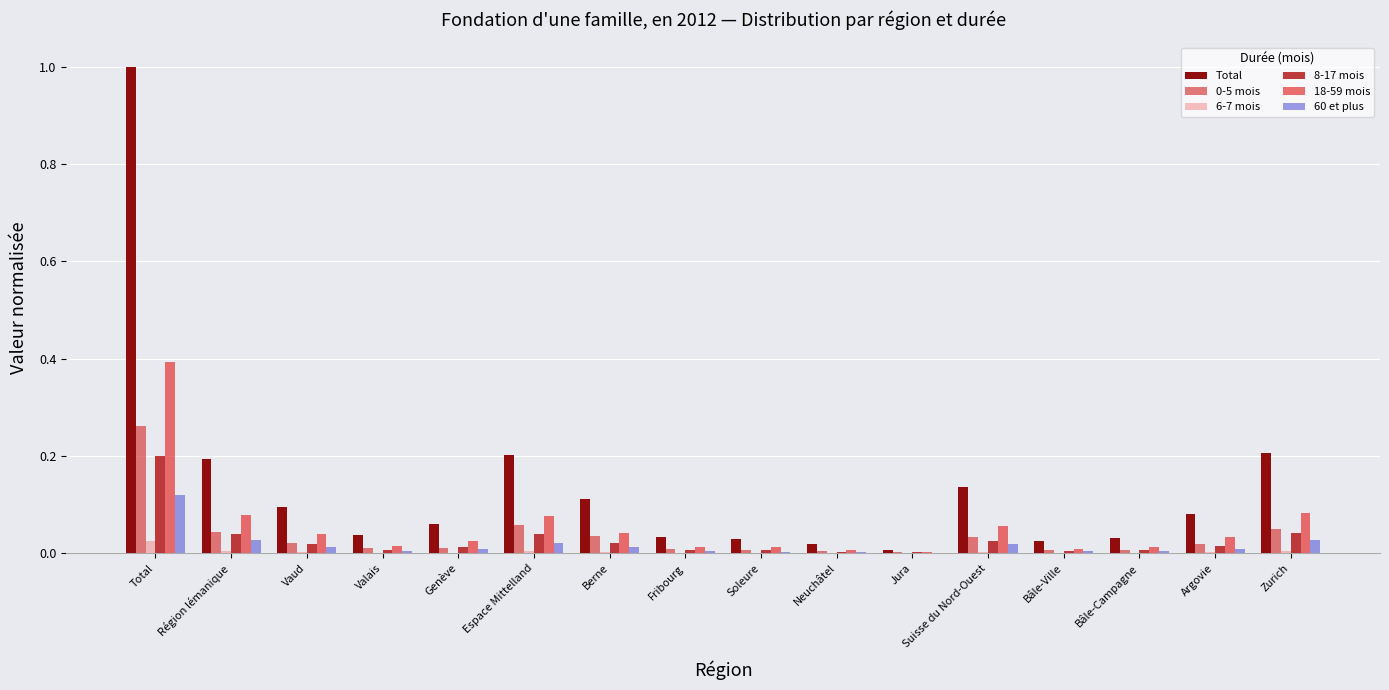

What is the average value of the 18-59 mois series?

0.1